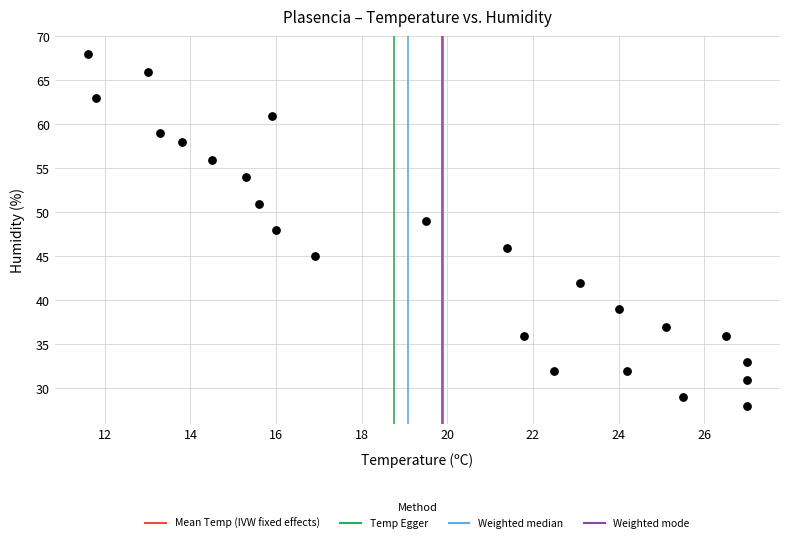

What is the range of Y values (max minus min)?

40